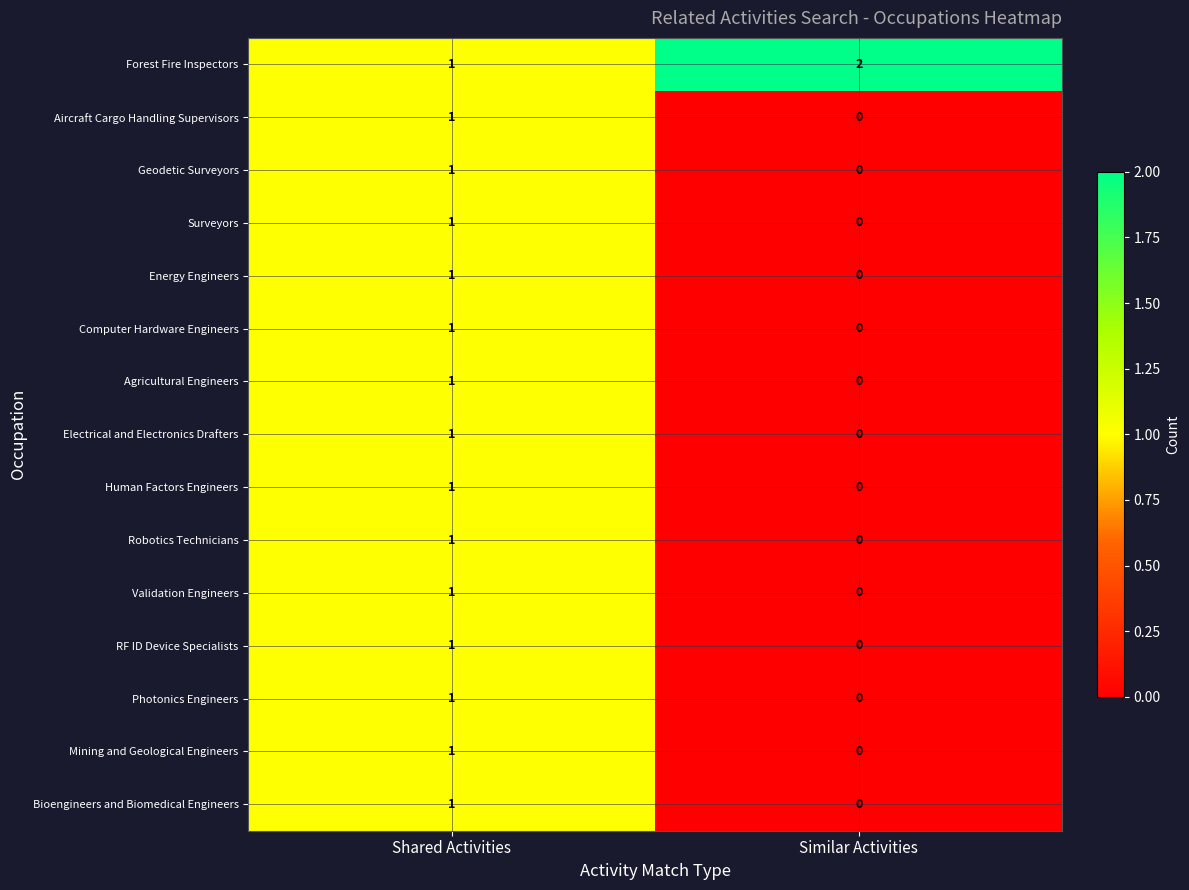

Is it true that Bioengineers and Biomedical Engineers equals 1 at Similar Activities?

False